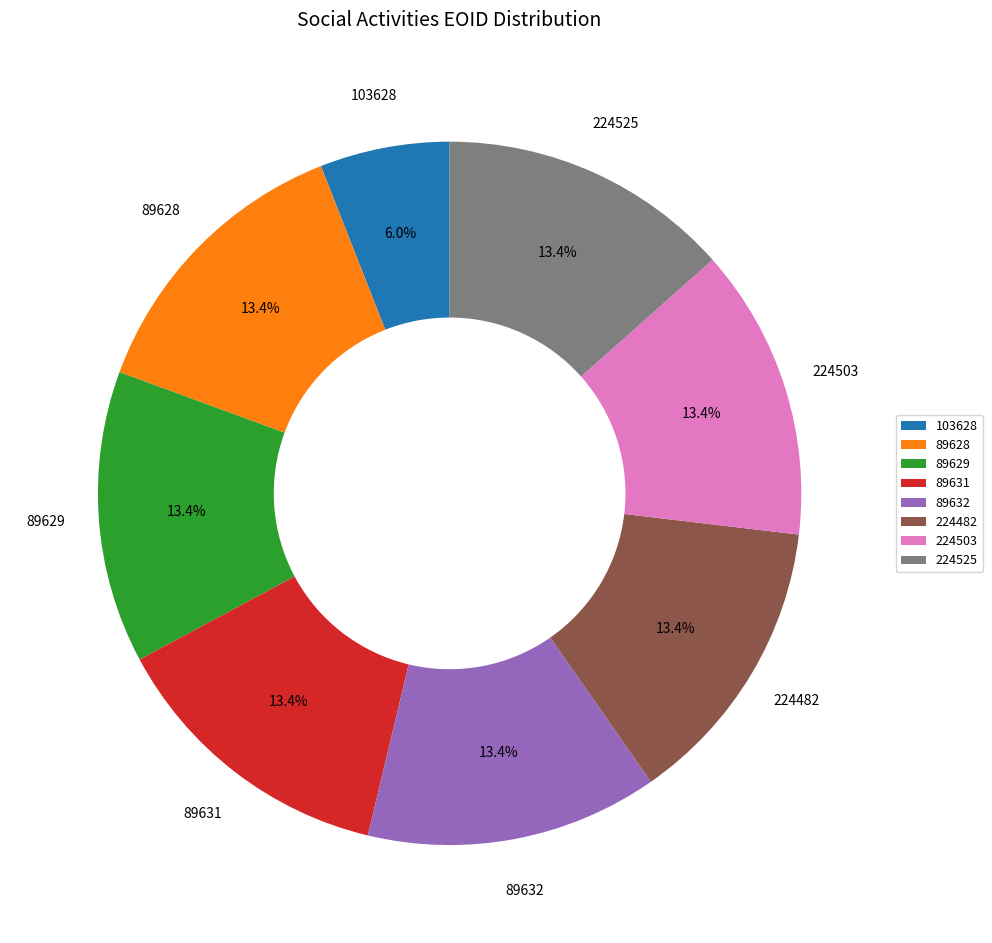

The 89632 slice represents 13% of the pie. True or false?

True